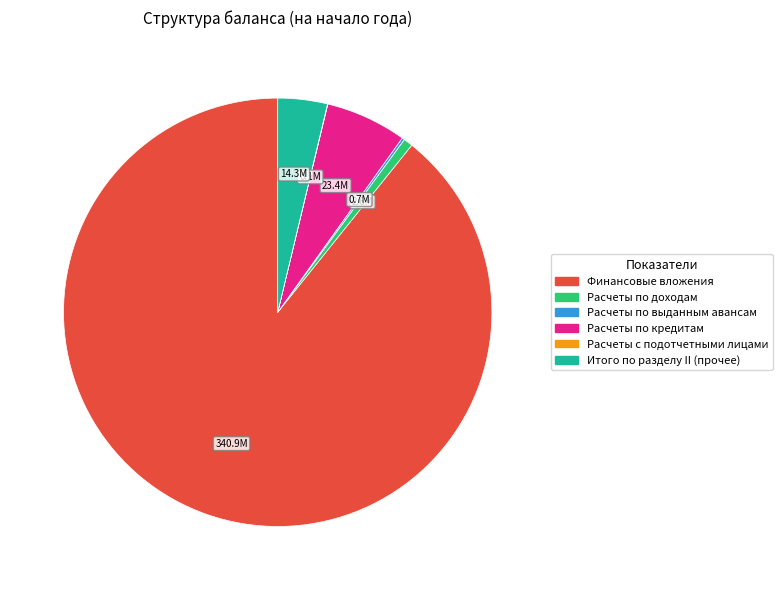

Is it true that Итого по разделу II (прочее) is 10% of the pie?

False